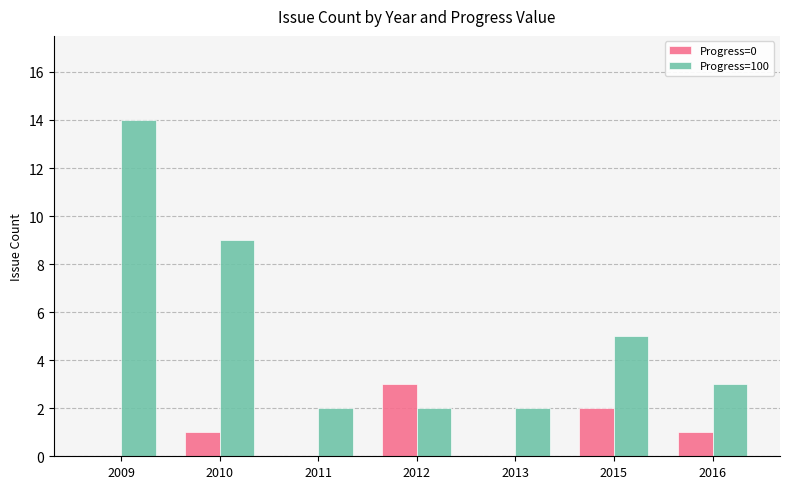

Reading left to right, list all the values displayed in this chart.

Progress=0: 2009=0	2010=1	2011=0	2012=3	2013=0	2015=2	2016=1
Progress=100: 2009=14	2010=9	2011=2	2012=2	2013=2	2015=5	2016=3